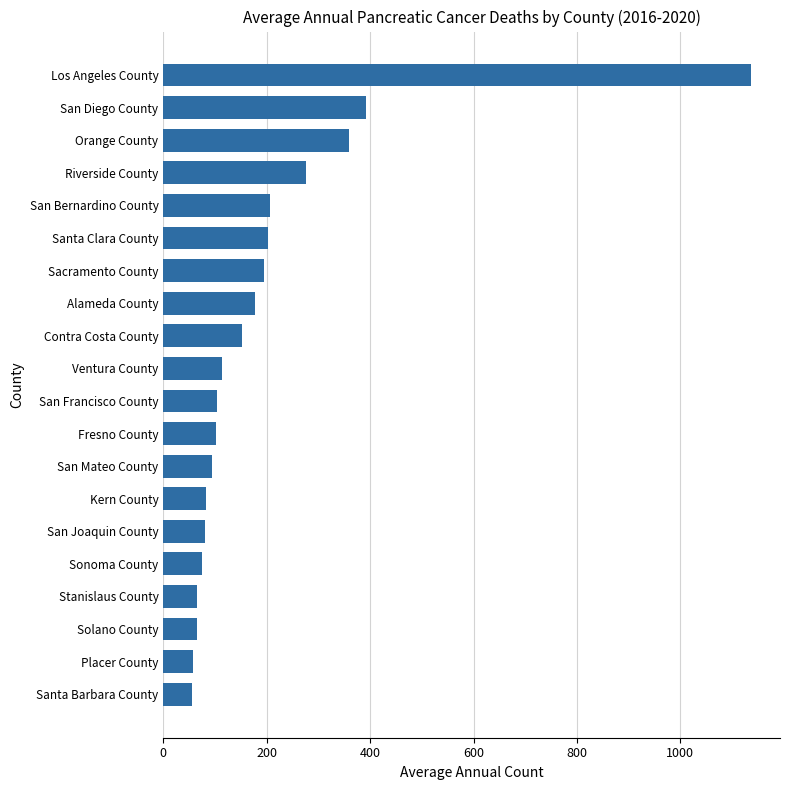

What is the ratio of the value at Ventura County to the value at Contra Costa County?

0.7